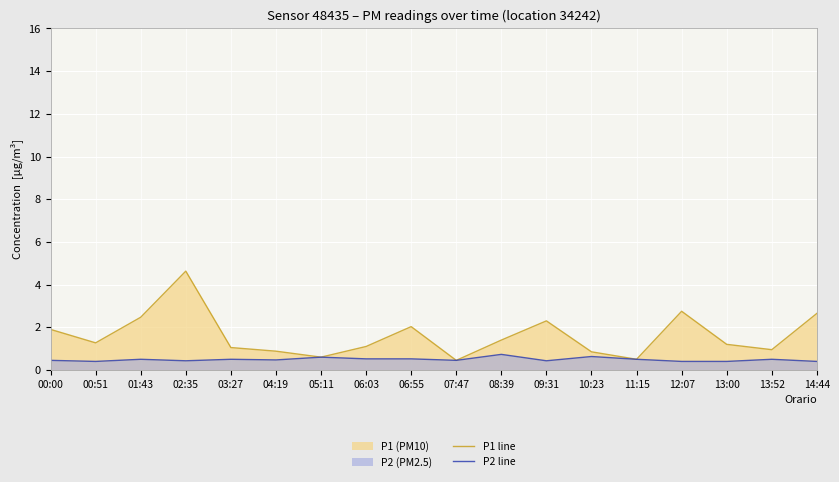

At which label does P1 line reach its peak?

02:35